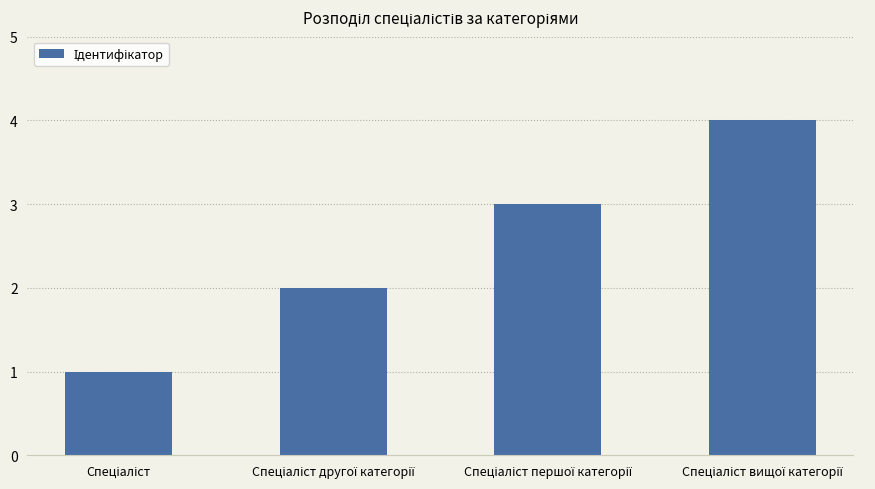

What is the difference between the second highest and second lowest values?

1